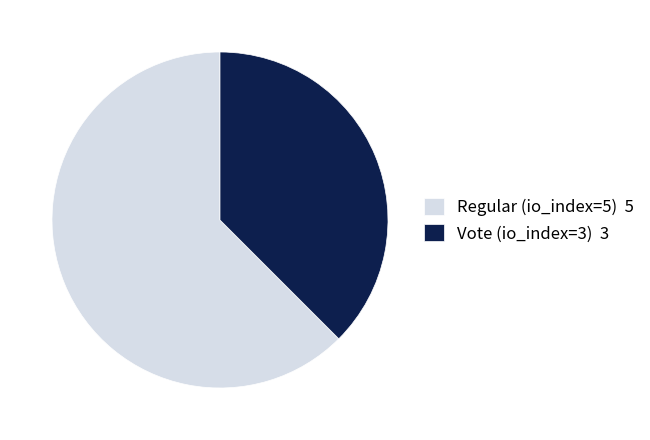

Which slice is the smallest?

Vote (io_index=3)